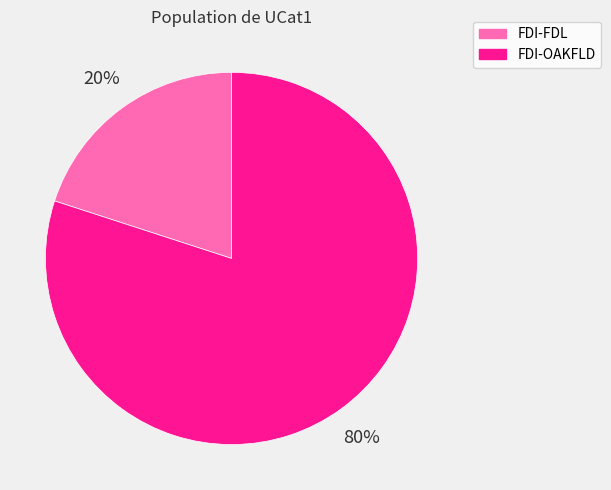

To the nearest percent, what is the average slice percentage?

50%